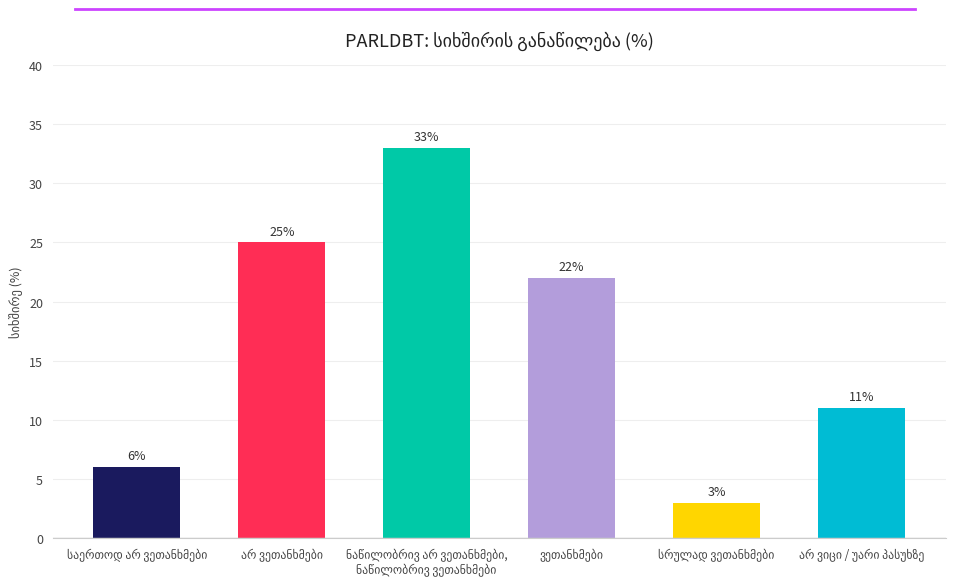

How many values are between 6 and 25?

4